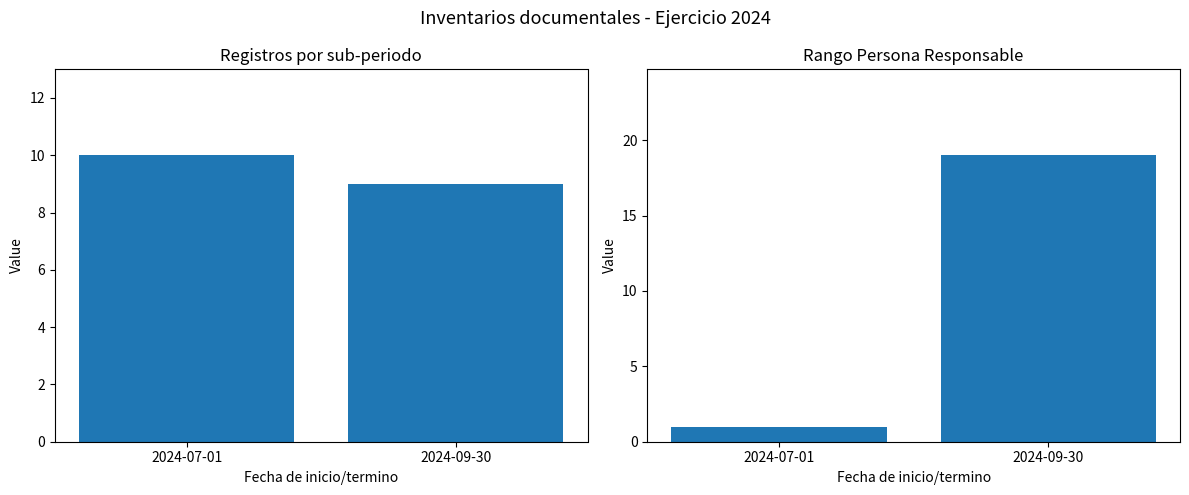

True or false: Rango de persona responsable has a value of 0 at 2024-07-01.

False